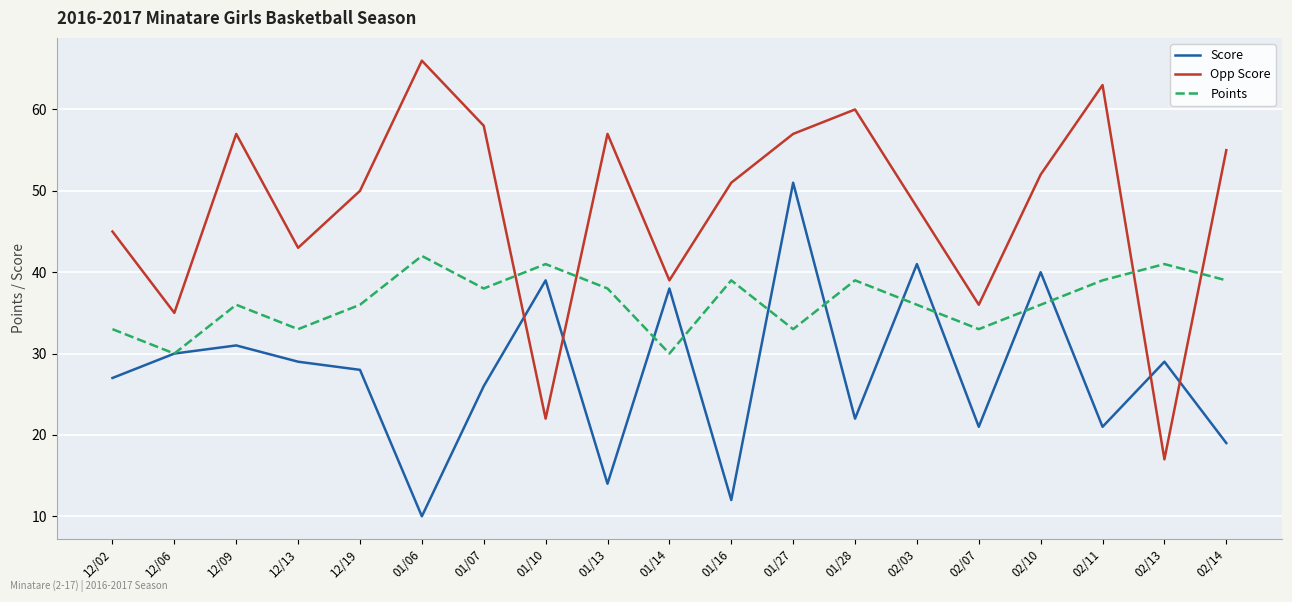

What is the smallest value displayed?

10